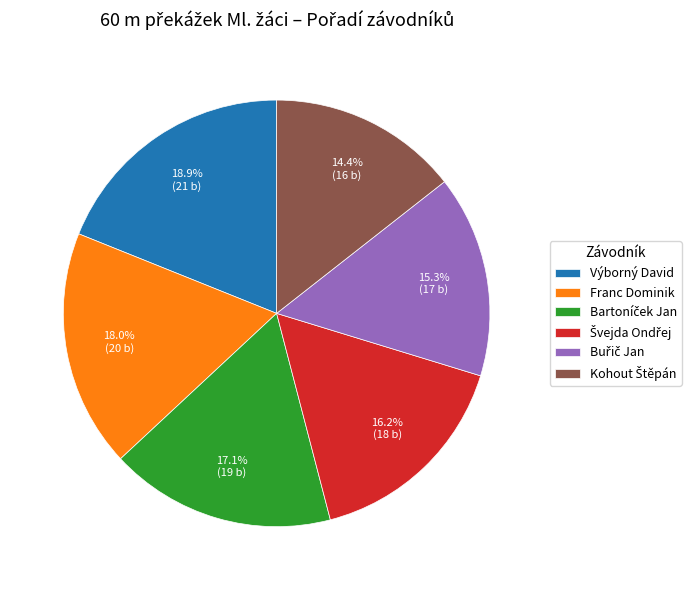

Count the number of slices in the pie.

6